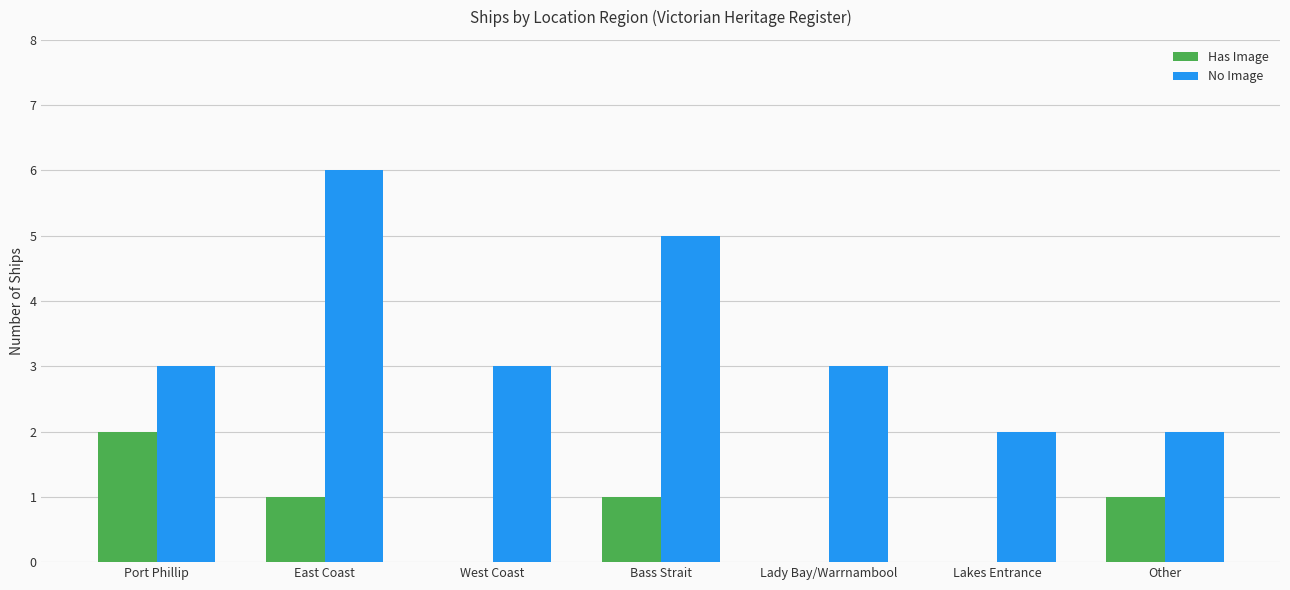

Which series has the widest spread of values?

No Image